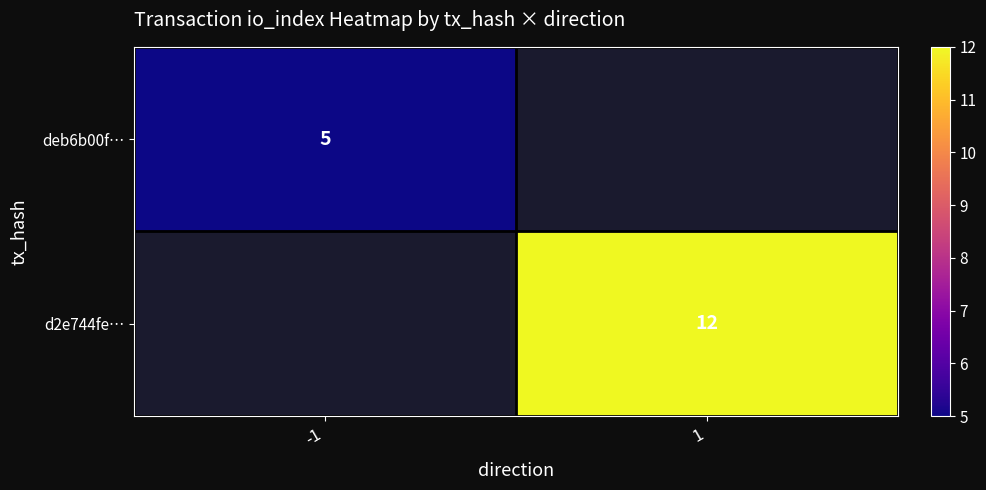

The deb6b00f… series shows 2 at -1. True or false?

False